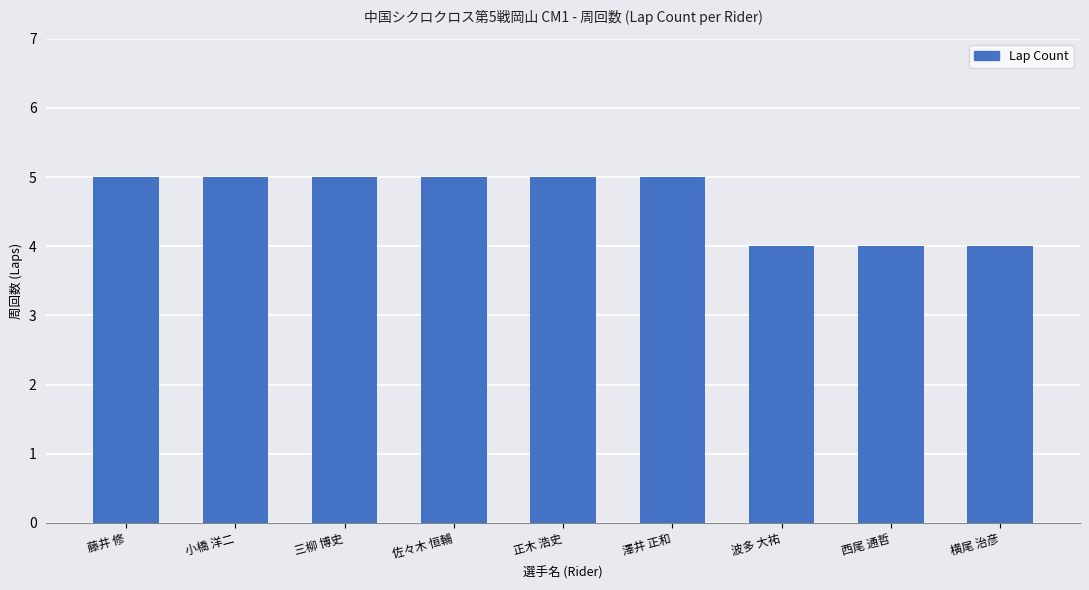

What is the sum of all values?

42